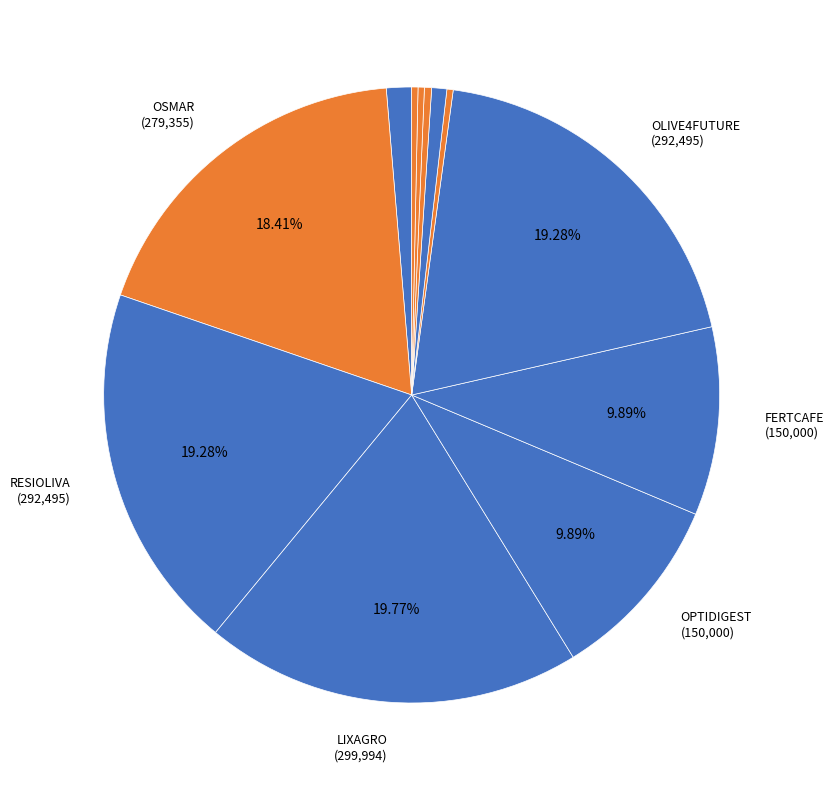

Count the number of slices in the pie.

12